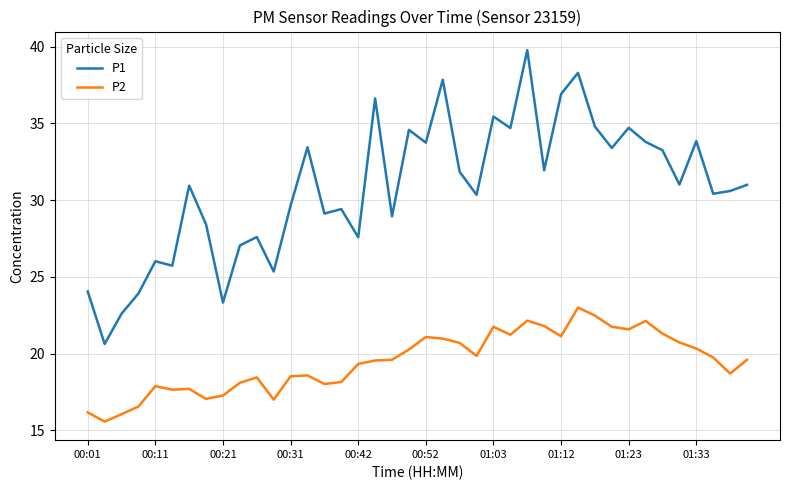

Does the chart display data point markers on the line(s)?

No